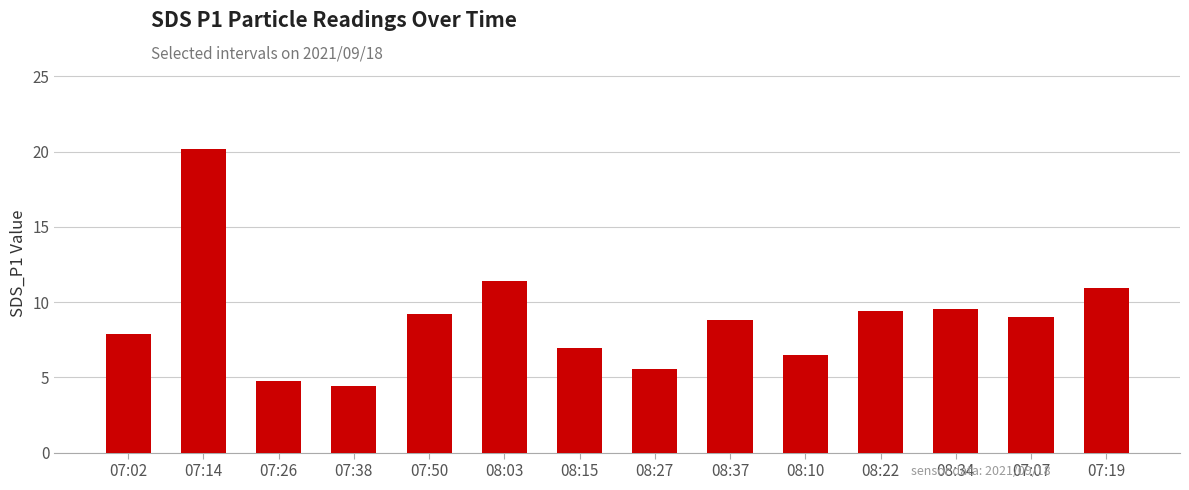

True or false: the data shows 7.0 at 08:15.

True